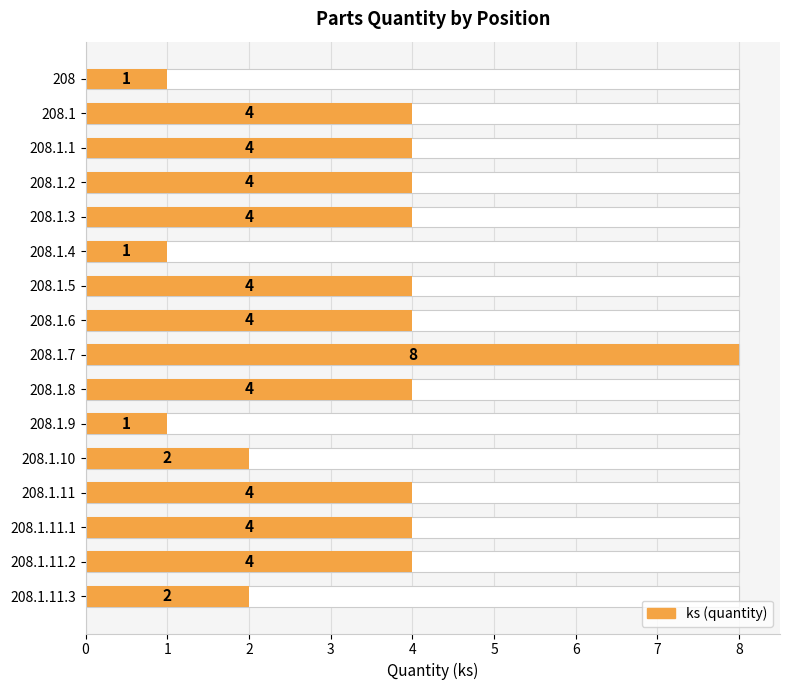

Reading left to right, transcribe all the data shown in this chart.

1	4	4	4	4	1	4	4	8	4	1	2	4	4	4	2